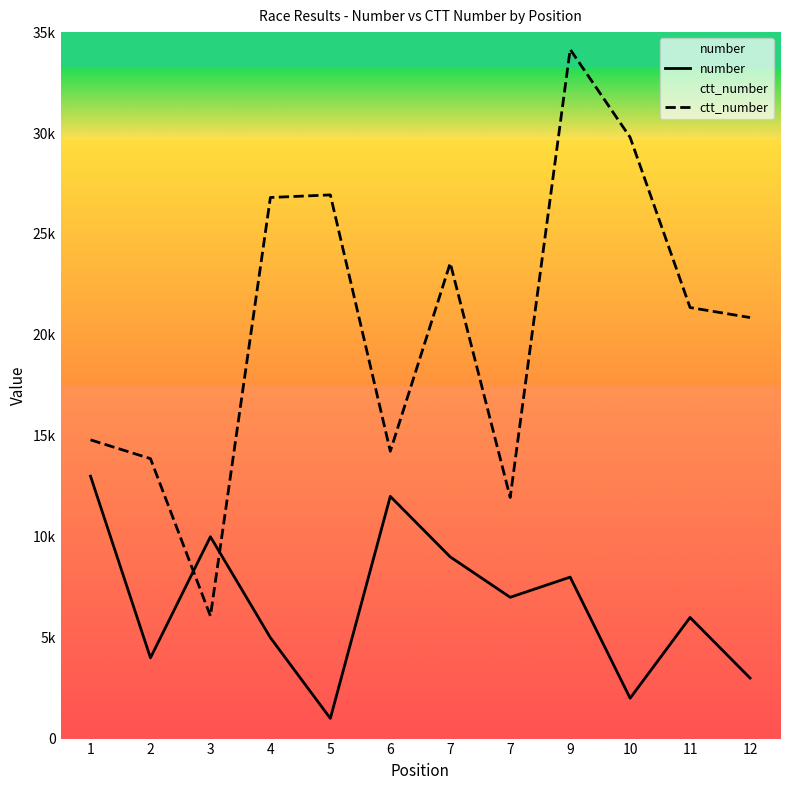

How many data points does each series have?

12